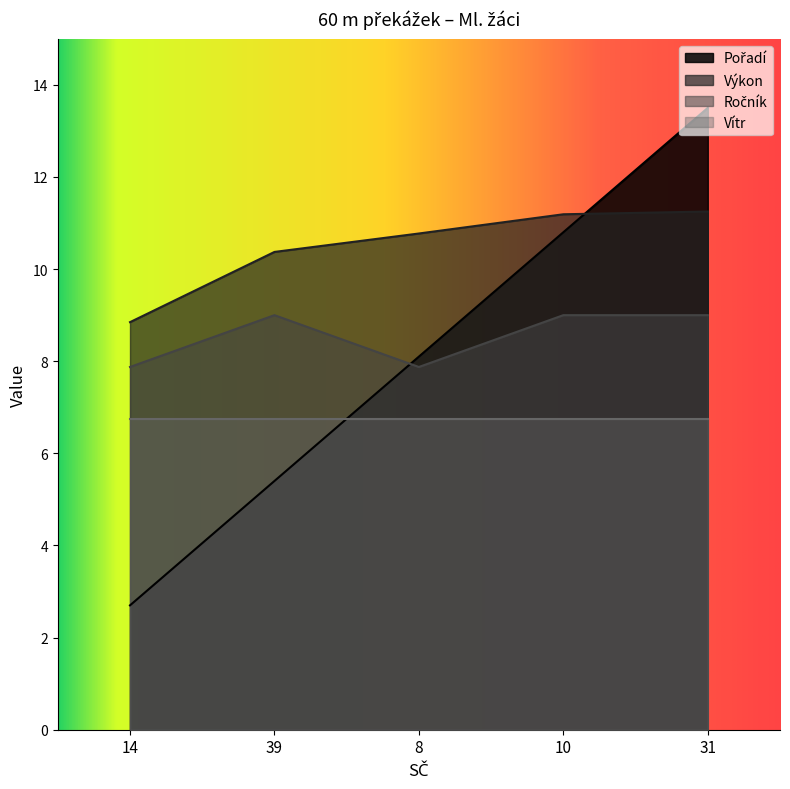

How many lines are shown in the chart?

4